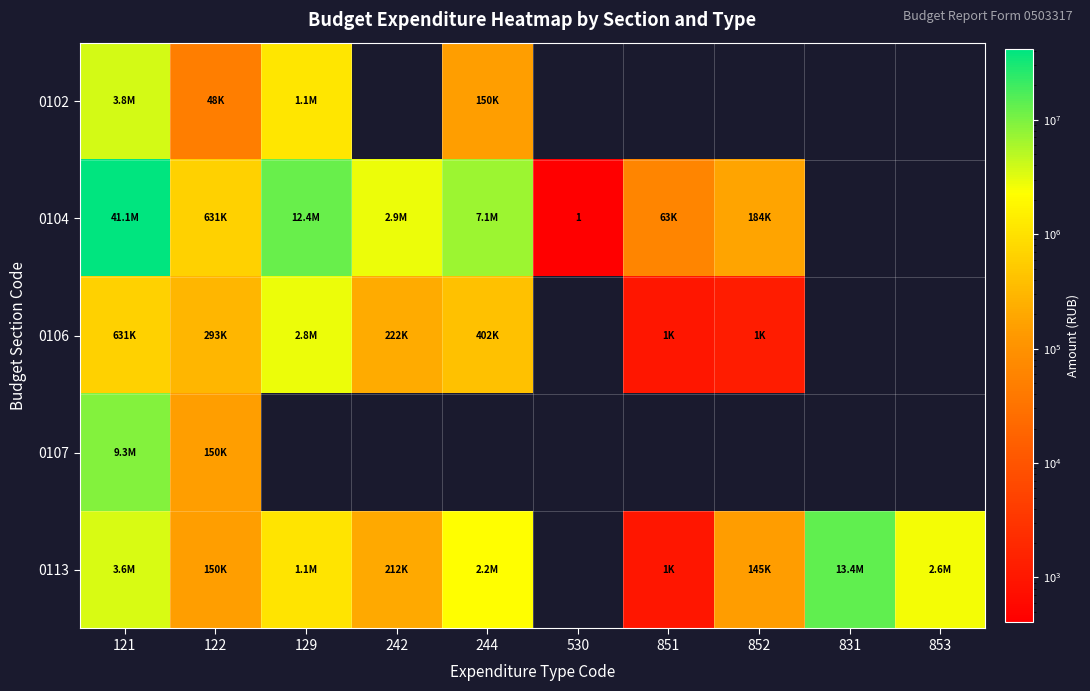

What is the difference between the highest and lowest values at 851?

62700.0